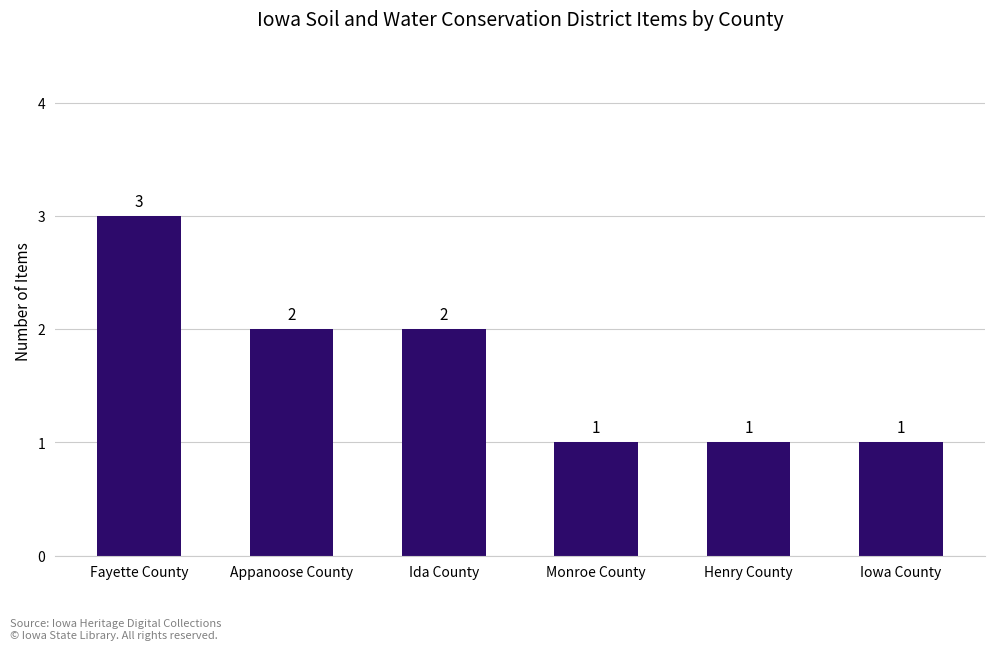

The value at Iowa County is 1. True or false?

True